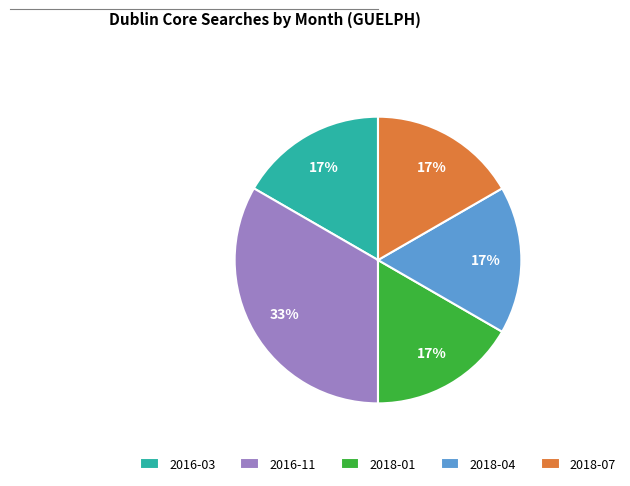

Is there any slice that represents more than half of the pie?

No